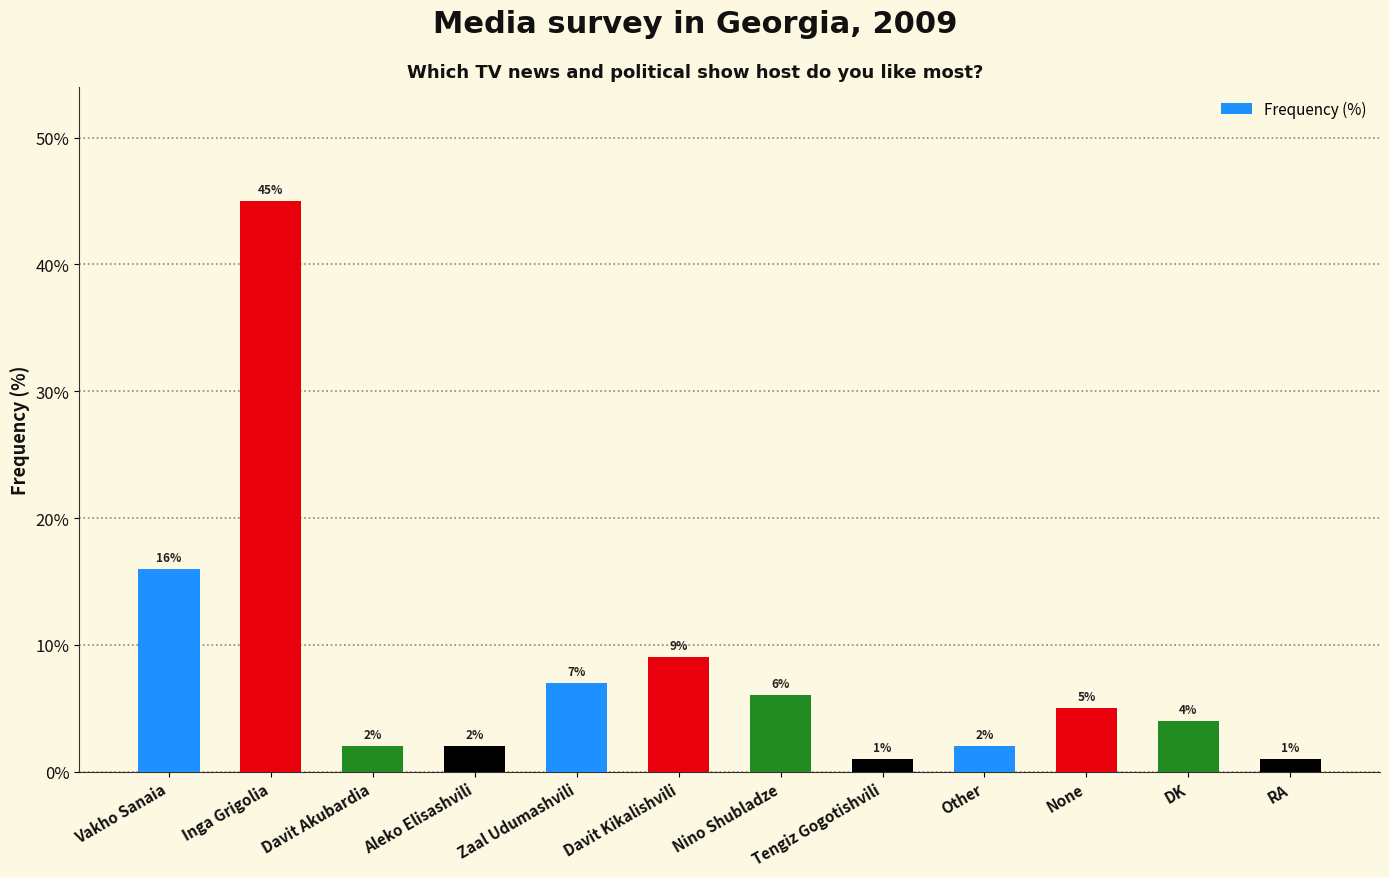

Approximately how many times larger is the value at Nino Shubladze compared to RA?

6.0